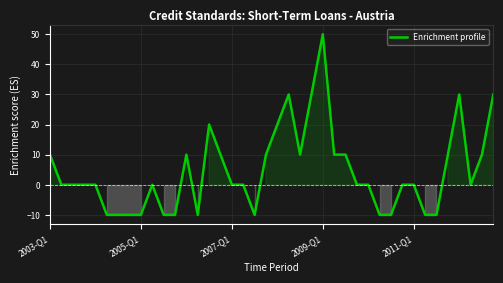

What is the maximum value shown in the chart?

50